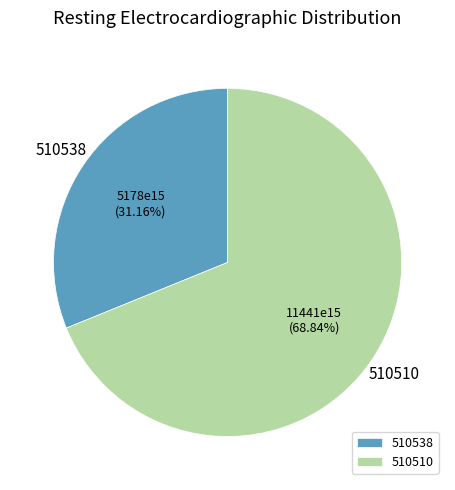

How many segments does this pie chart have?

2